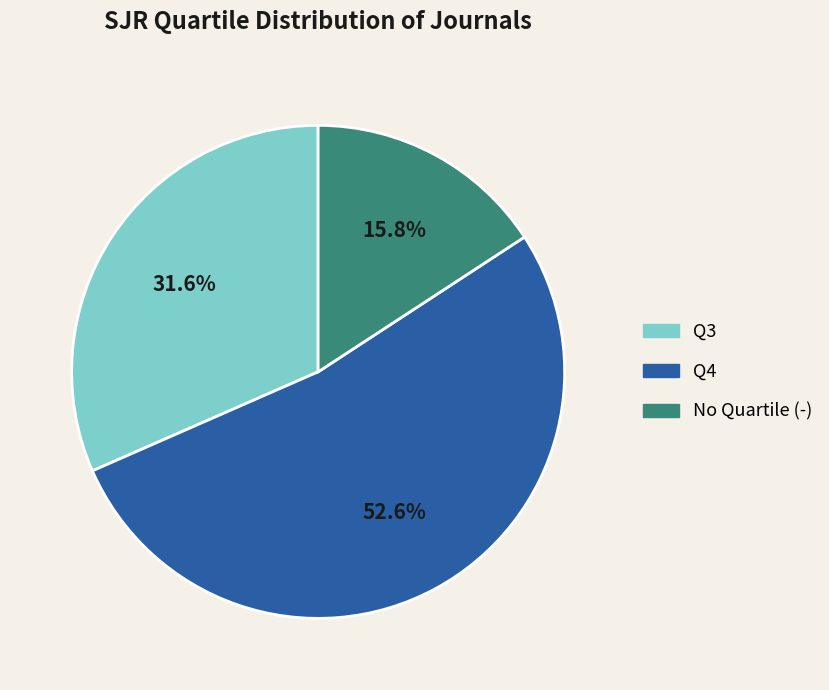

Does any single category account for the majority?

Yes